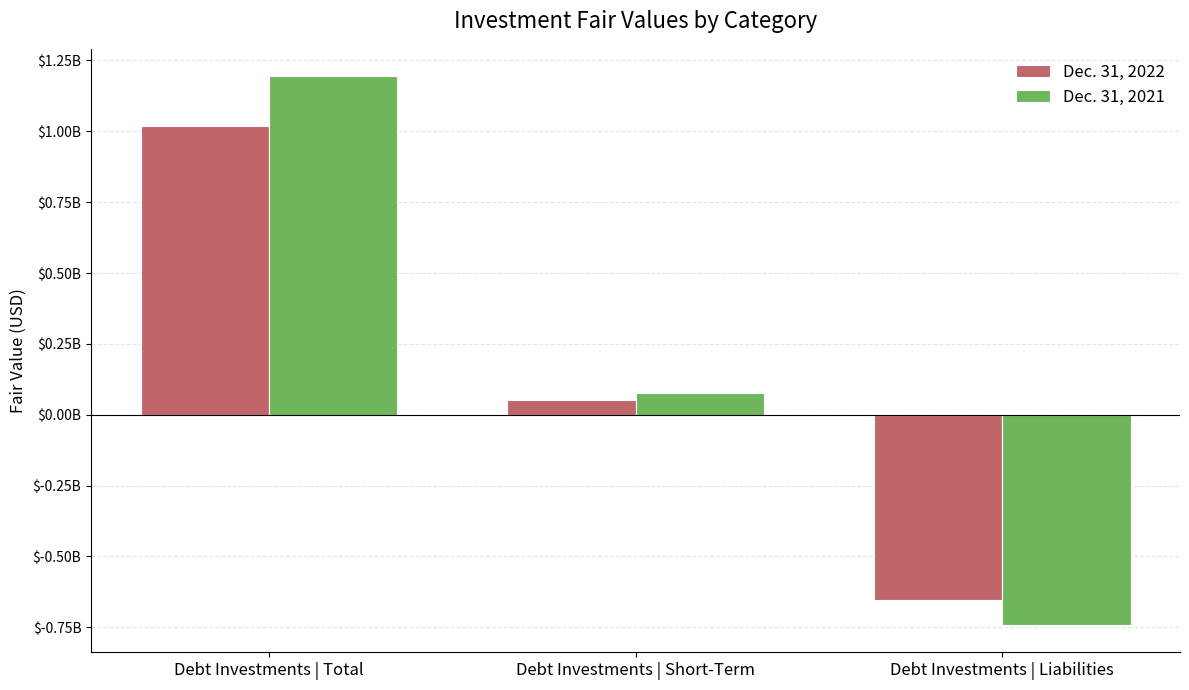

What is the greatest value displayed?

1194257584